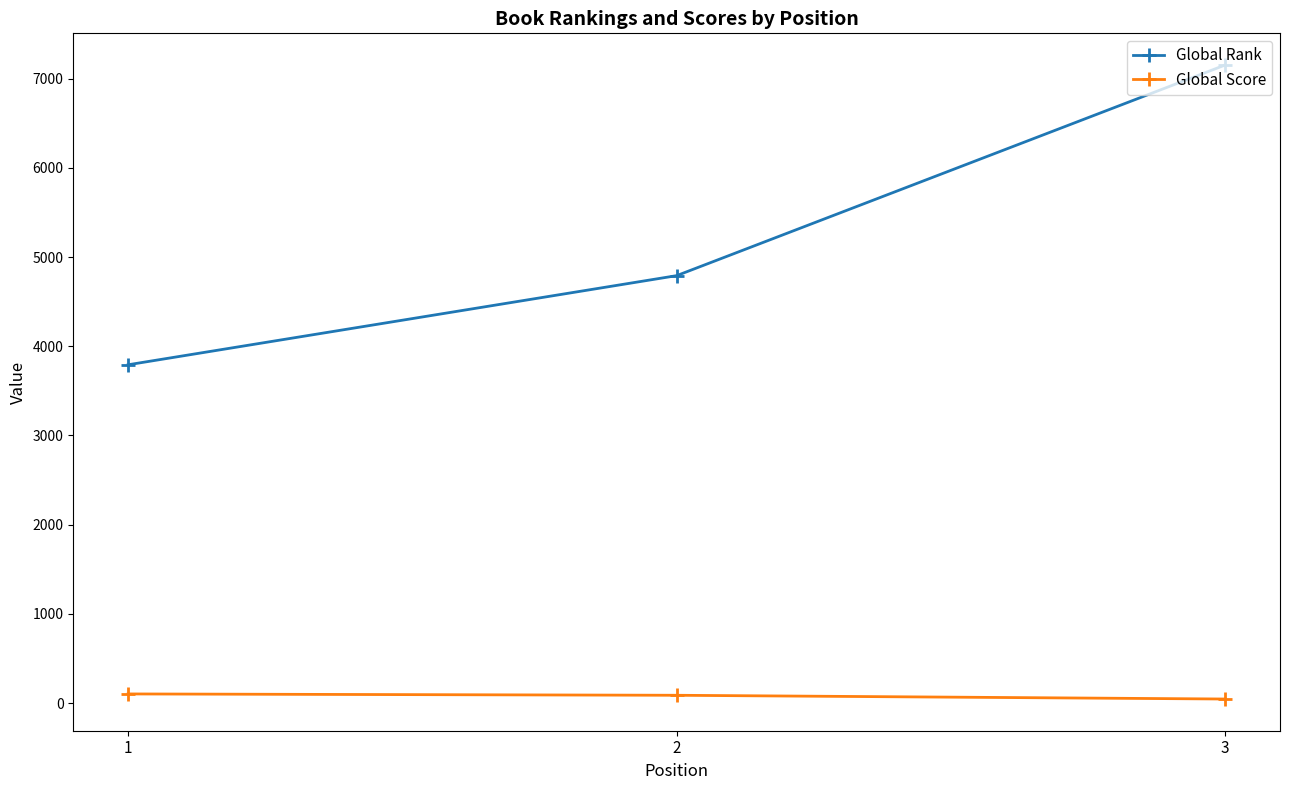

The value of Global Rank at 1 is 3792. True or false?

True